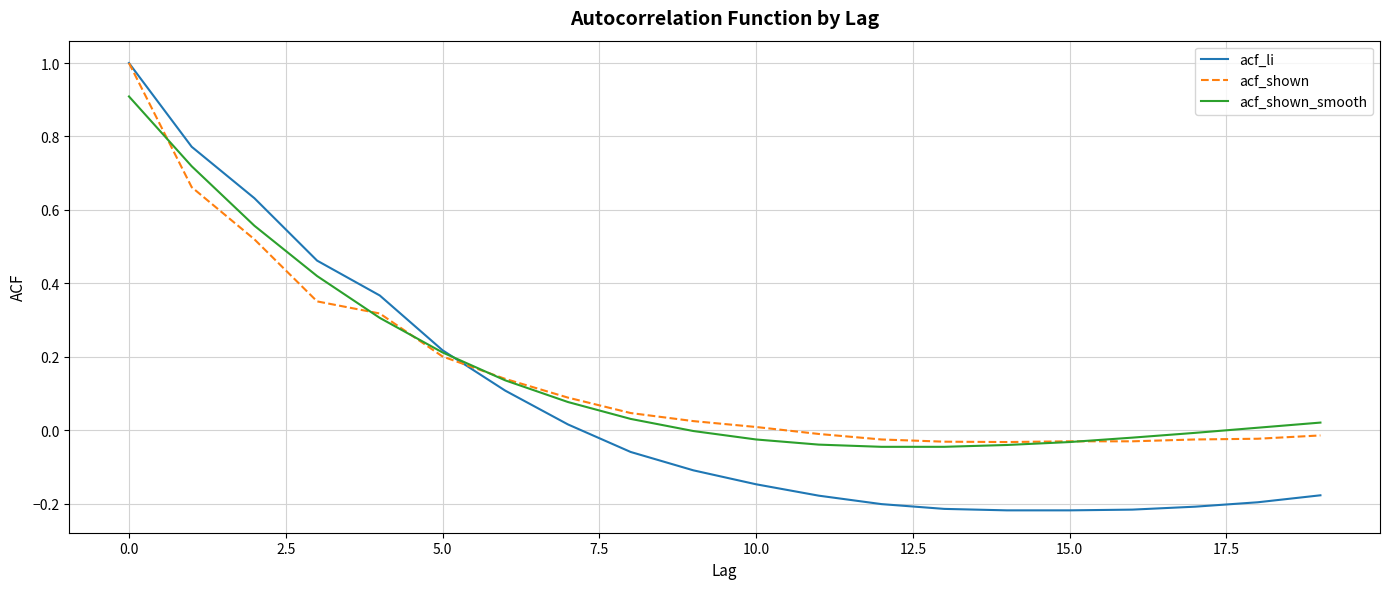

Which series has the widest spread of values?

acf_li